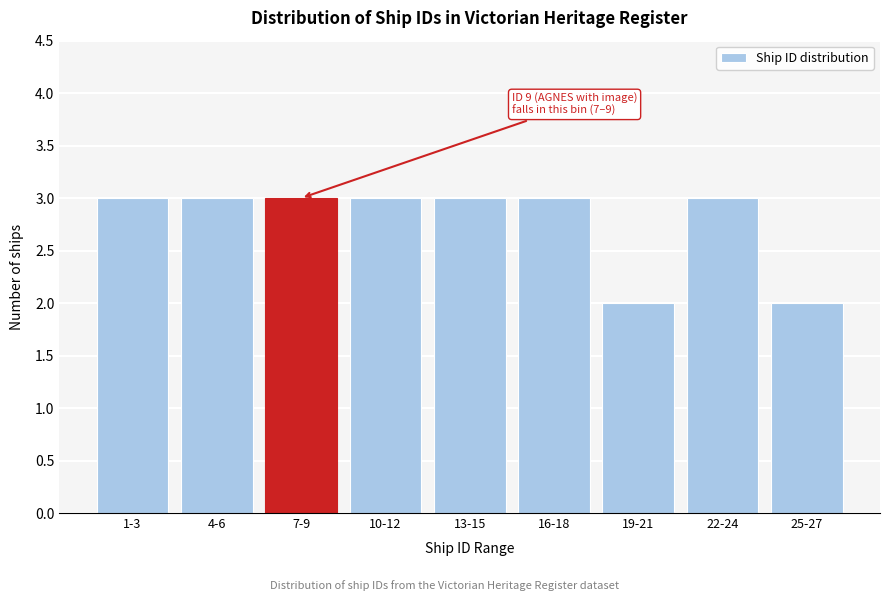

Reading left to right, list all the values displayed in this chart.

3	3	3	3	3	3	2	3	2